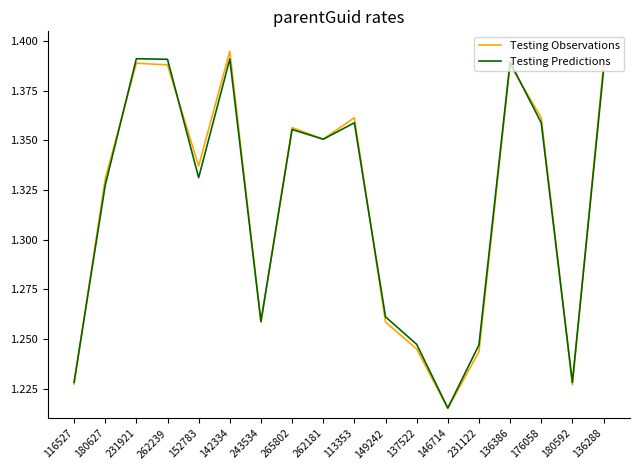

In Testing Predictions, how many points are higher than both neighbors (excluding endpoints)?

5